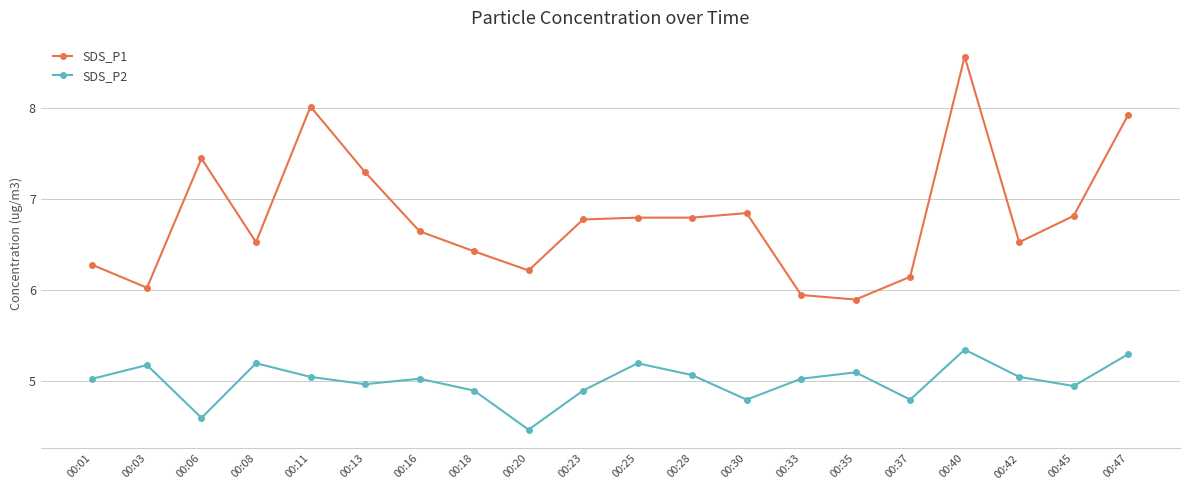

What is the maximum value shown in the chart?

8.6